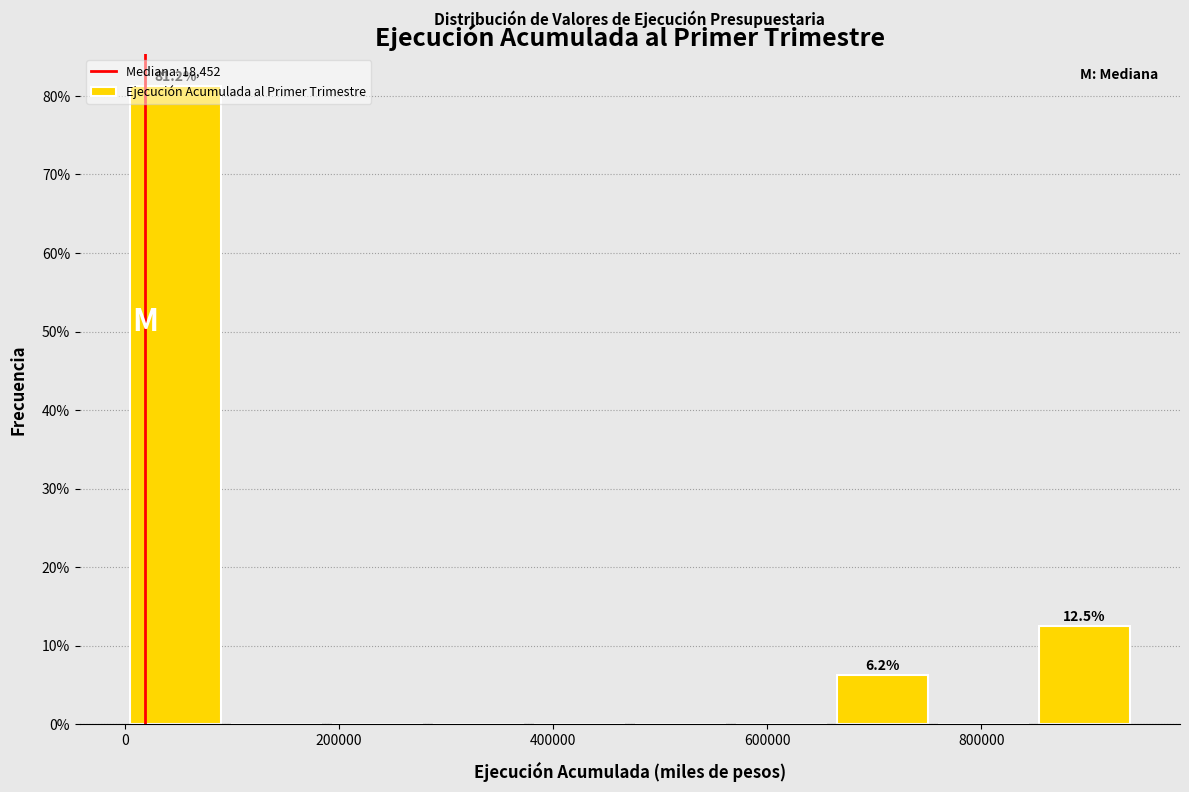

Over which range of the x-axis is the bar tallest?

0 to 100000